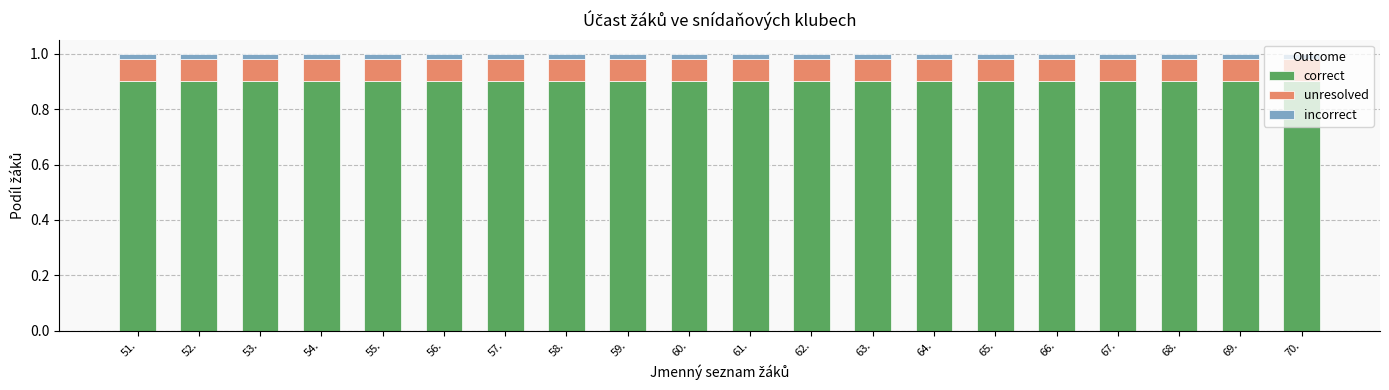

Does the chart contain stacked bars?

Yes